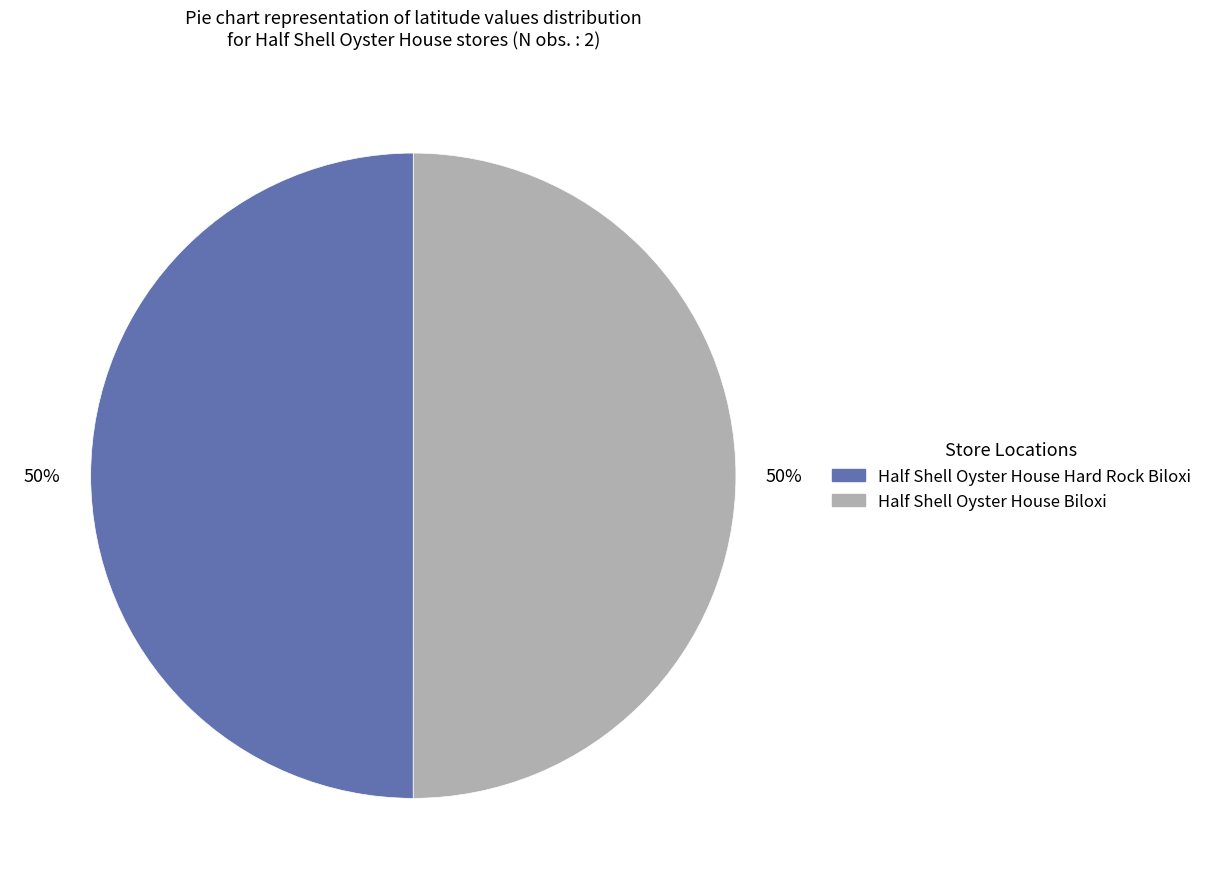

To the nearest percent, what portion does Half Shell Oyster House Hard Rock Biloxi represent?

50%